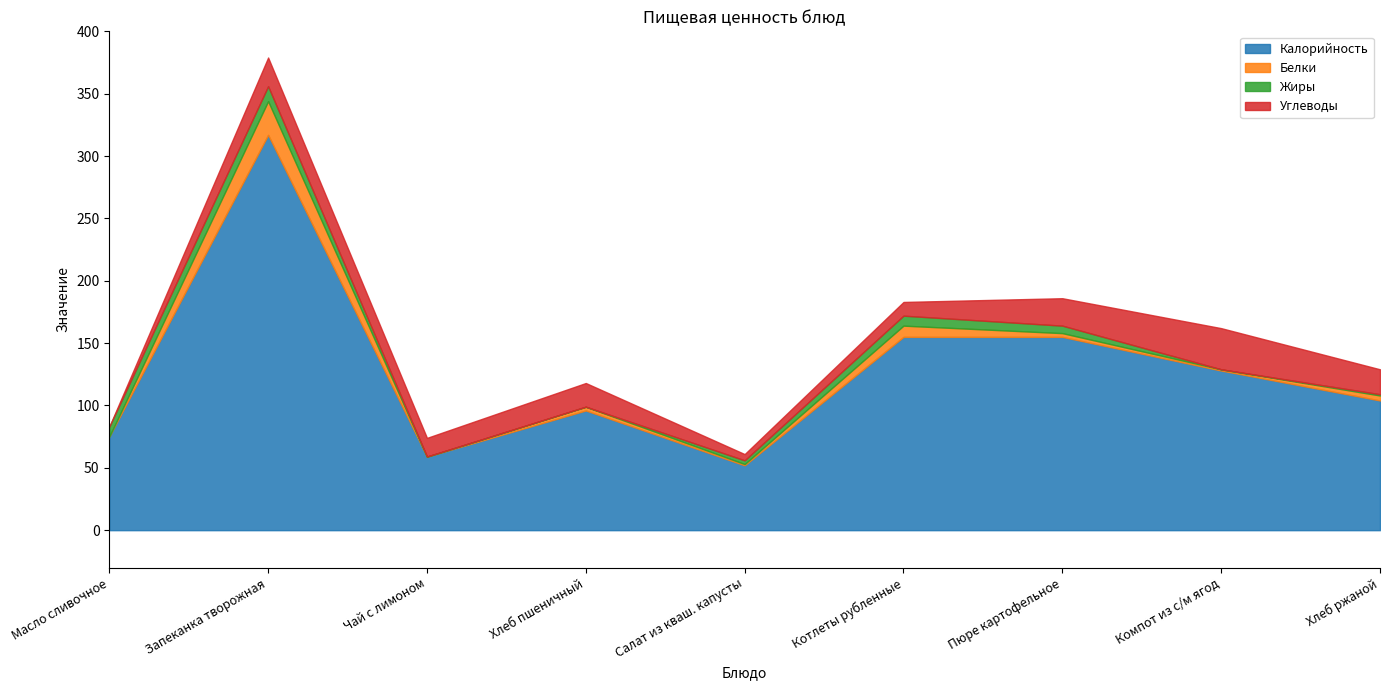

True or false: Жиры has a value of -5 at Чай с лимоном.

False